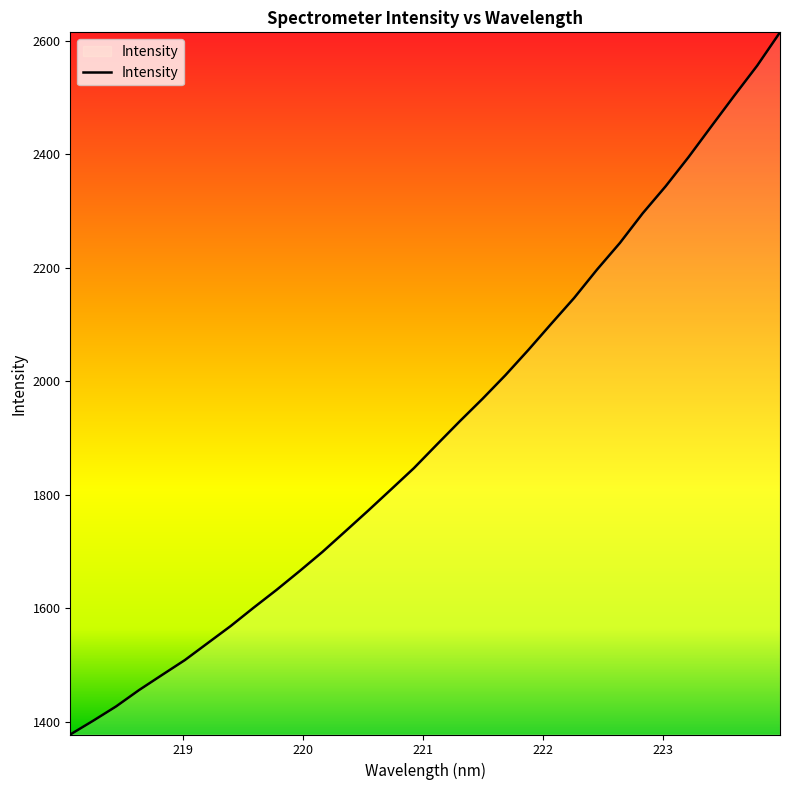

What is the minimum value shown in the chart?

1377.3